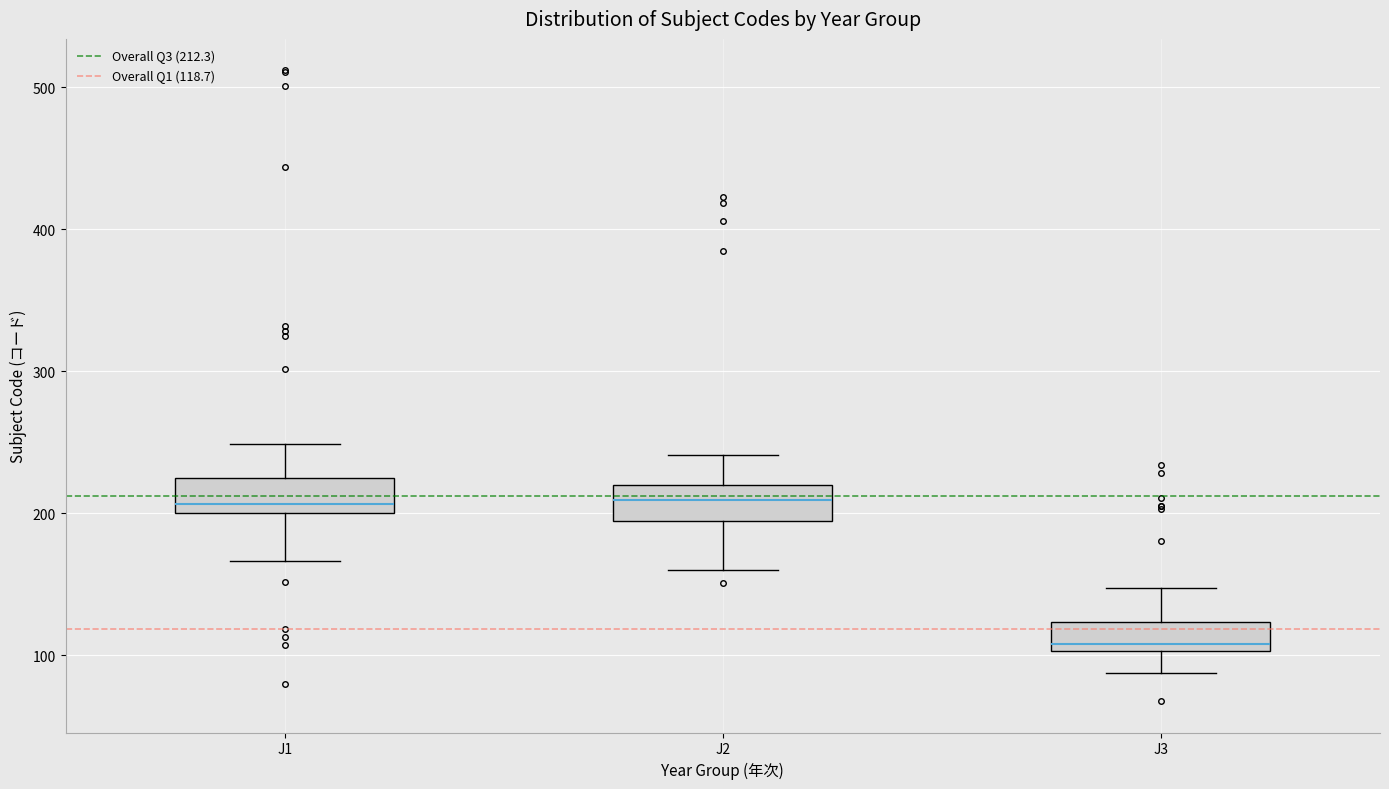

Where does the median line of the box for J2 sit on the y-axis? The values are not printed on the chart, so give them approximately, as read against the axis.

210